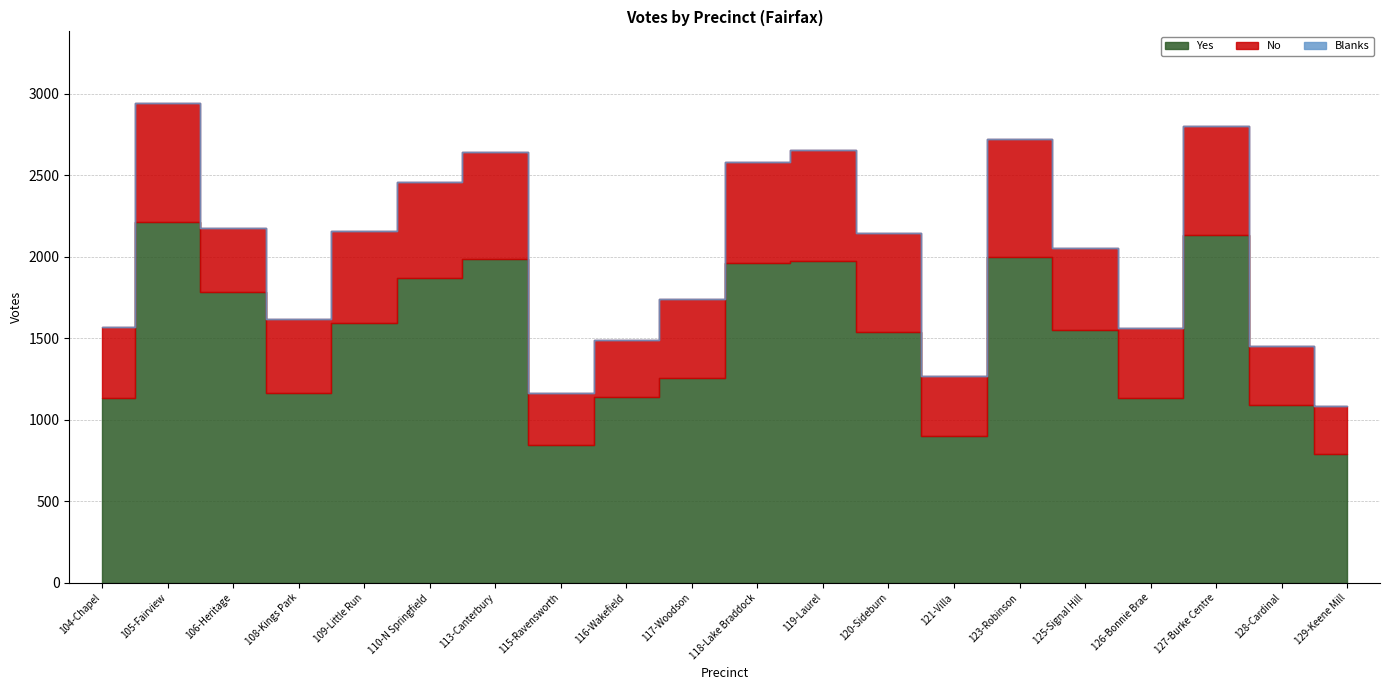

At which category does No reach its first local peak?

105-Fairview